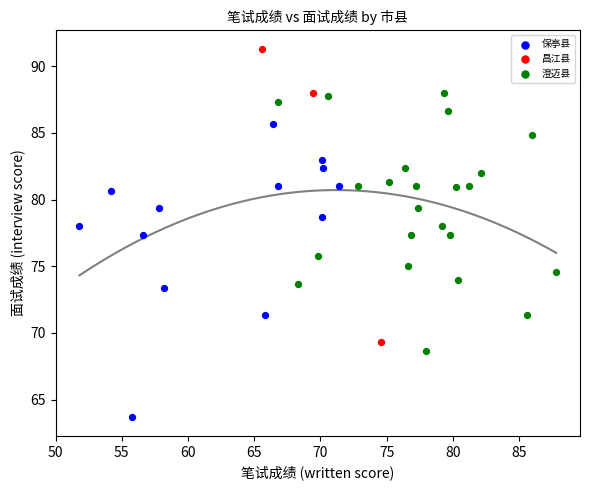

Which series reaches the maximum Y coordinate?

昌江县